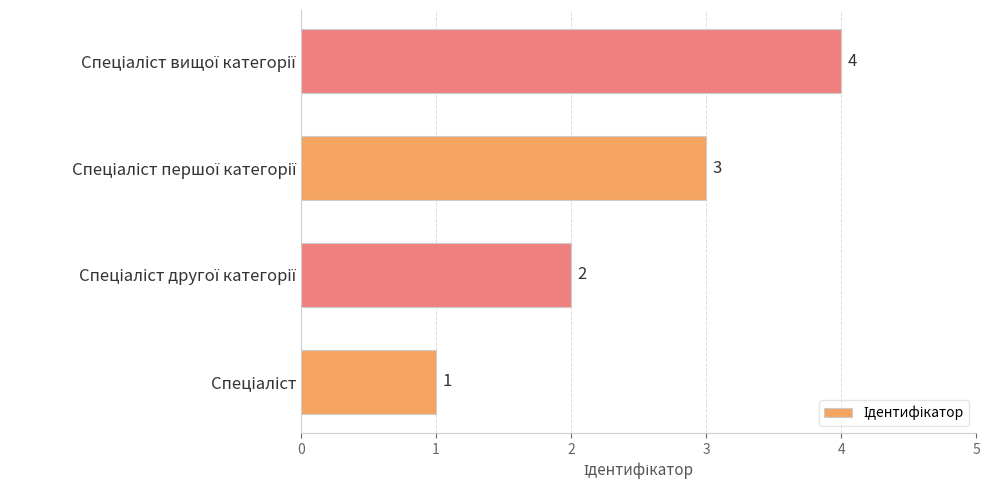

What is the difference between the maximum and minimum values?

3